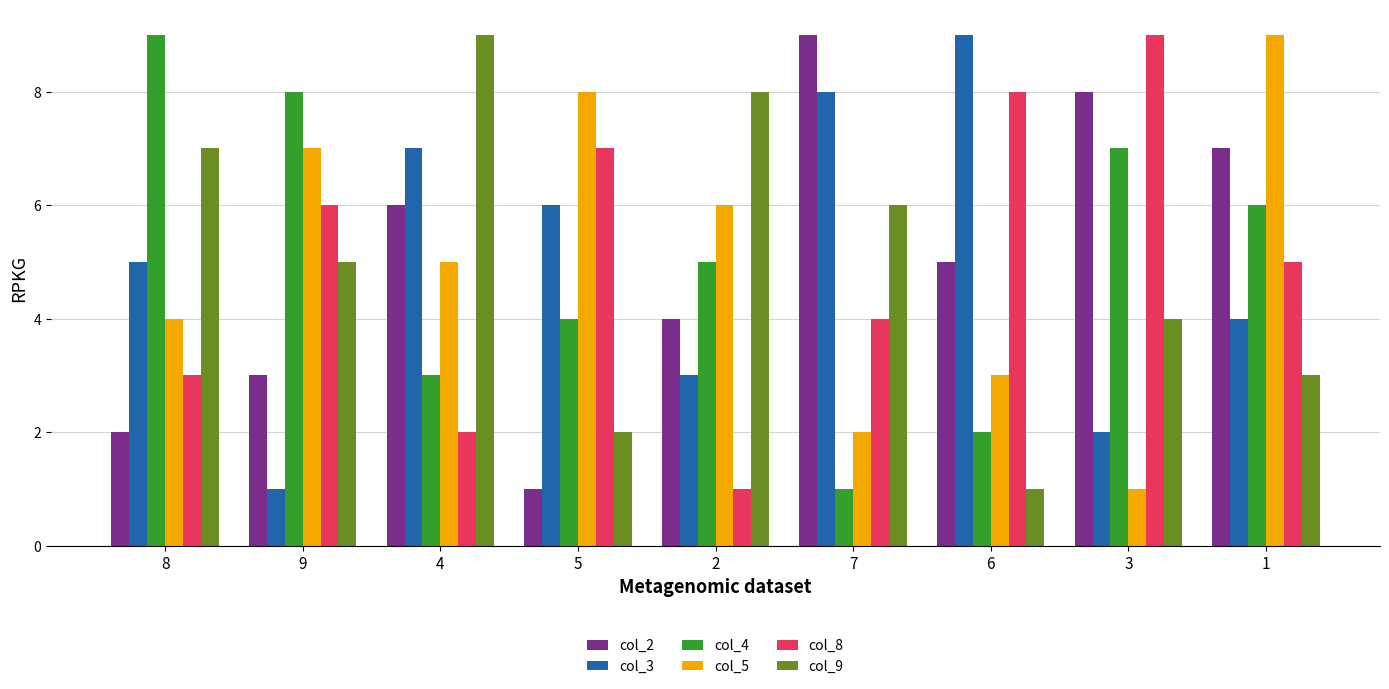

Reading left to right, transcribe all the data shown in this chart.

col_2: 8=2	9=3	4=6	5=1	2=4	7=9	6=5	3=8	1=7
col_3: 8=5	9=1	4=7	5=6	2=3	7=8	6=9	3=2	1=4
col_4: 8=9	9=8	4=3	5=4	2=5	7=1	6=2	3=7	1=6
col_5: 8=4	9=7	4=5	5=8	2=6	7=2	6=3	3=1	1=9
col_8: 8=3	9=6	4=2	5=7	2=1	7=4	6=8	3=9	1=5
col_9: 8=7	9=5	4=9	5=2	2=8	7=6	6=1	3=4	1=3